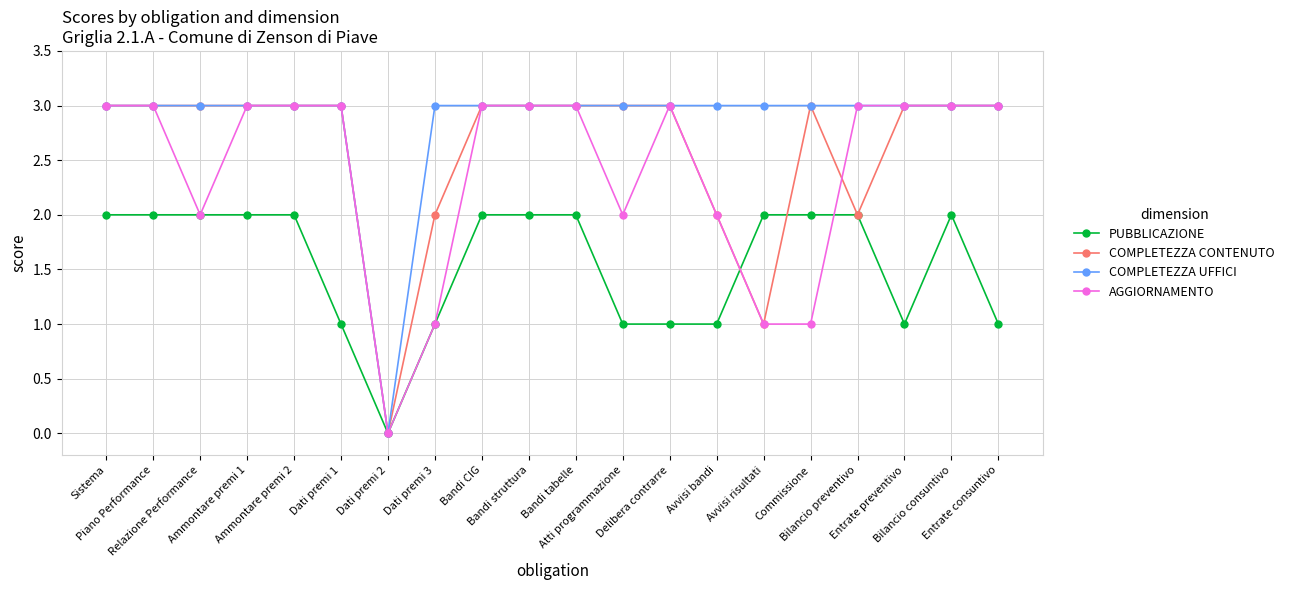

Rank the series by their average value, from highest to lowest.

COMPLETEZZA UFFICI, COMPLETEZZA CONTENUTO, AGGIORNAMENTO, PUBBLICAZIONE